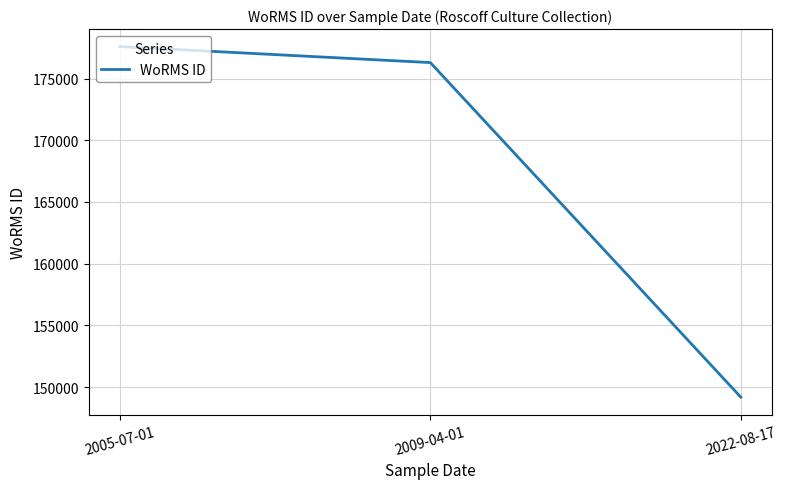

What is the difference between the maximum and minimum values?

28407